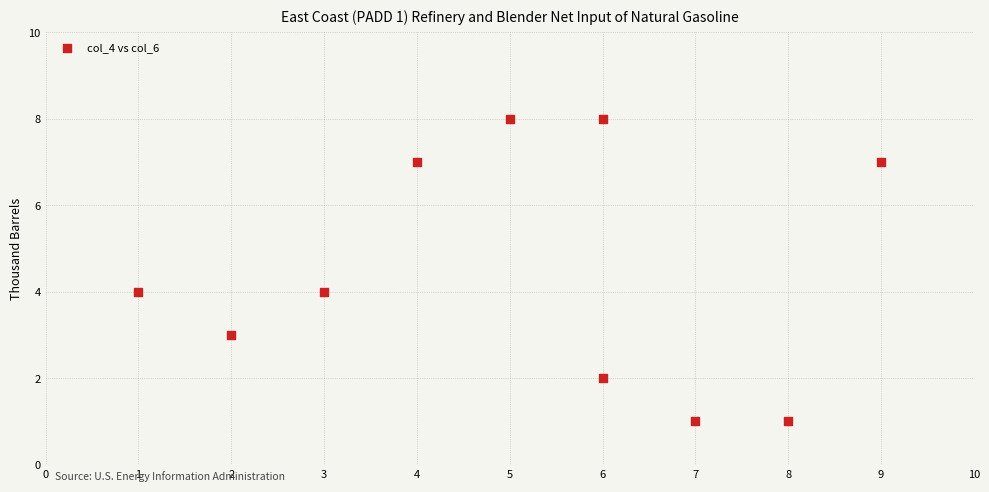

What is the average X value?

5